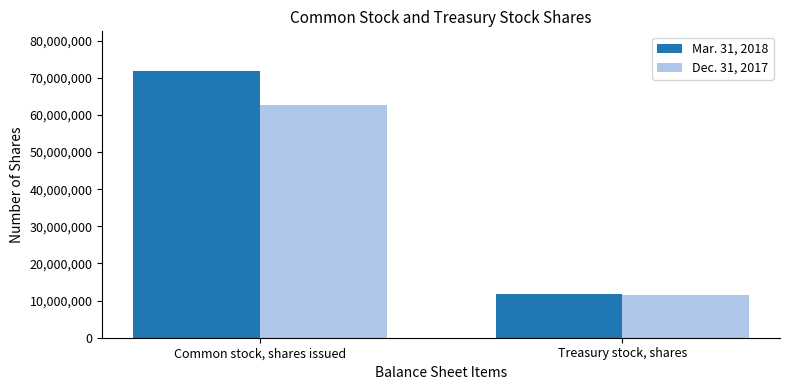

At which category is the sum across all series the highest?

Common stock, shares issued